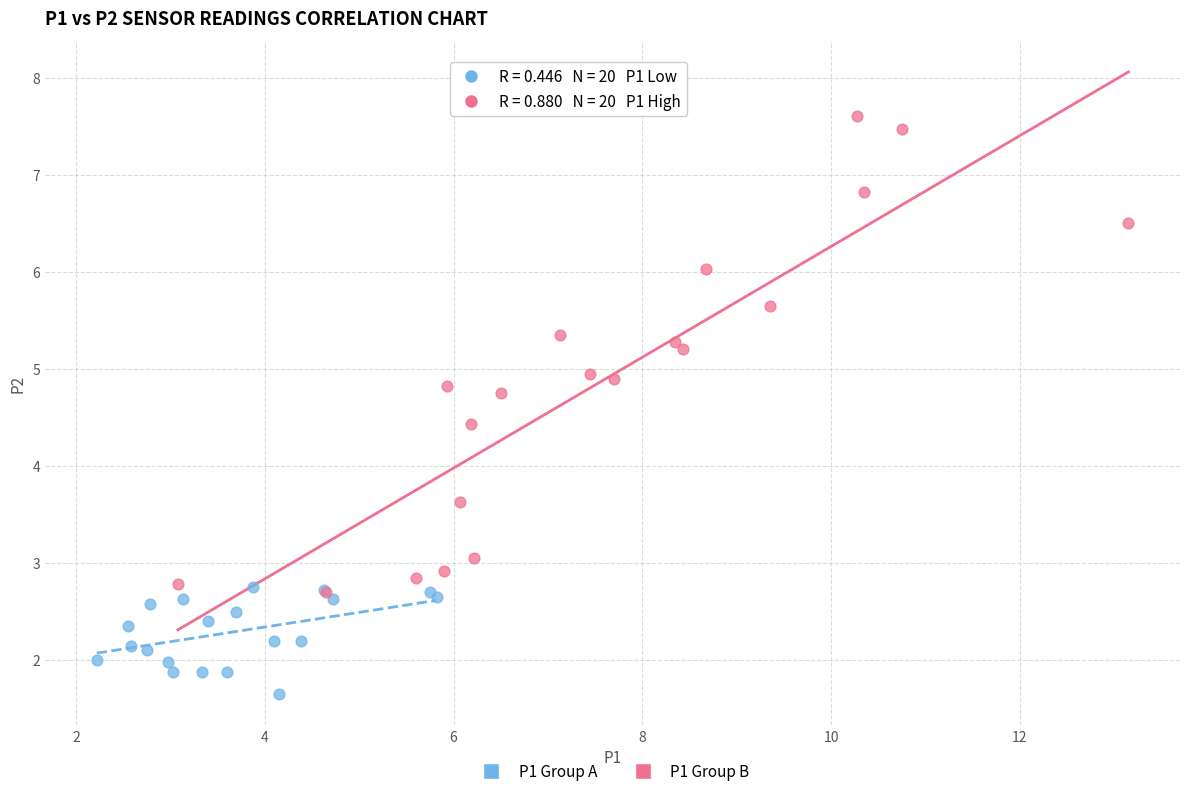

Which series contains the highest Y value?

P1 Group B